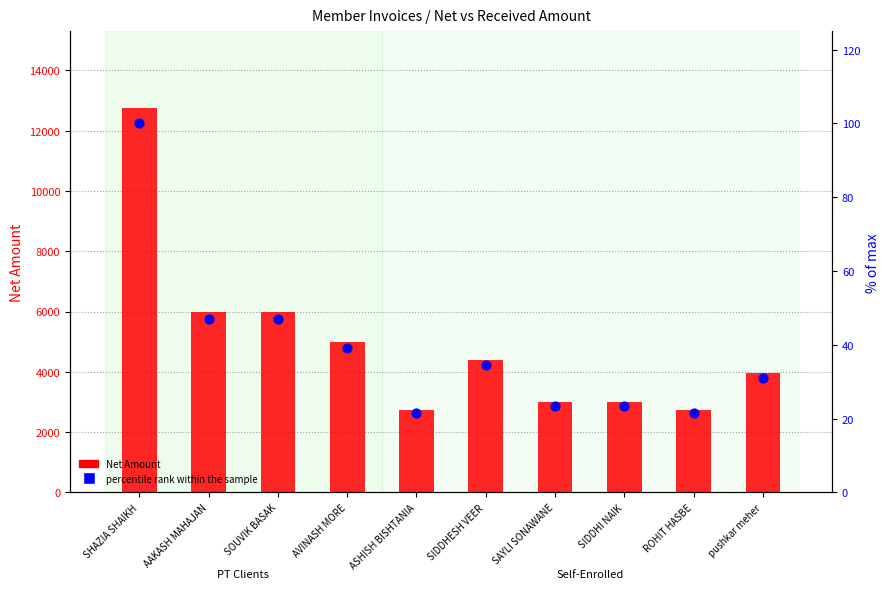

Which series reaches the maximum Y coordinate?

Net Amount